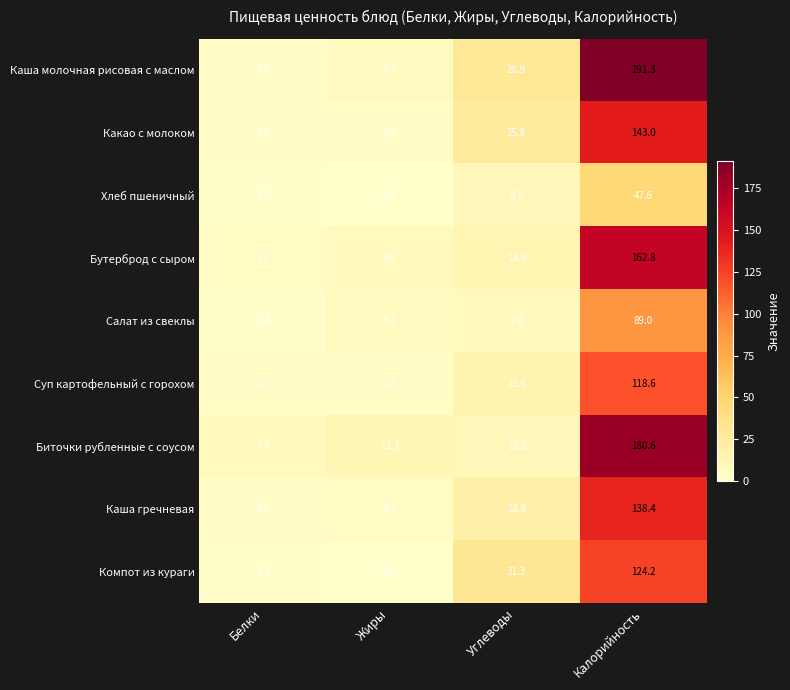

The value of Каша молочная рисовая с маслом at Жиры is 6.3. True or false?

True